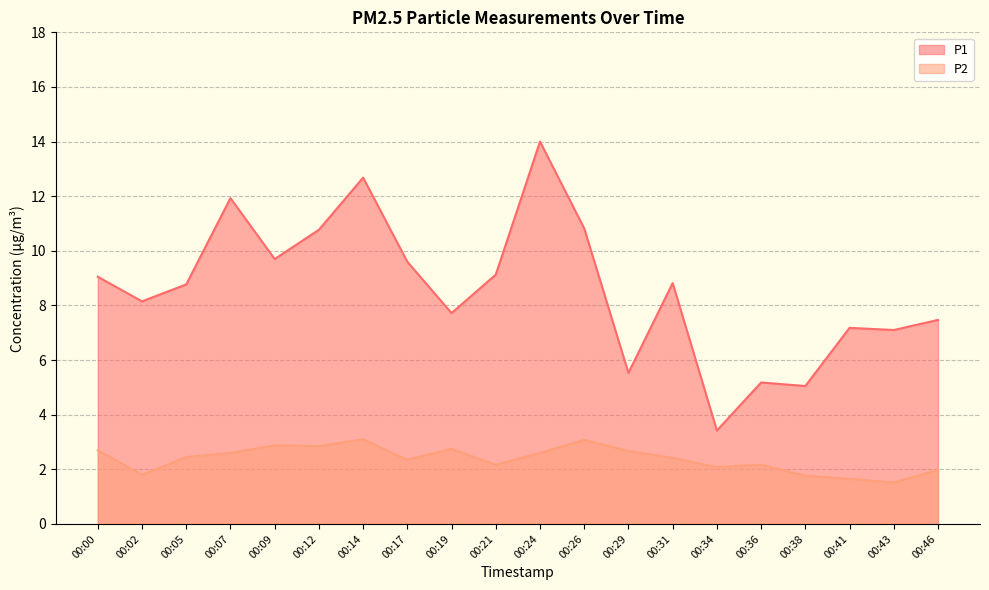

What is the value of the P1 point at the 5th from the left?

9.7